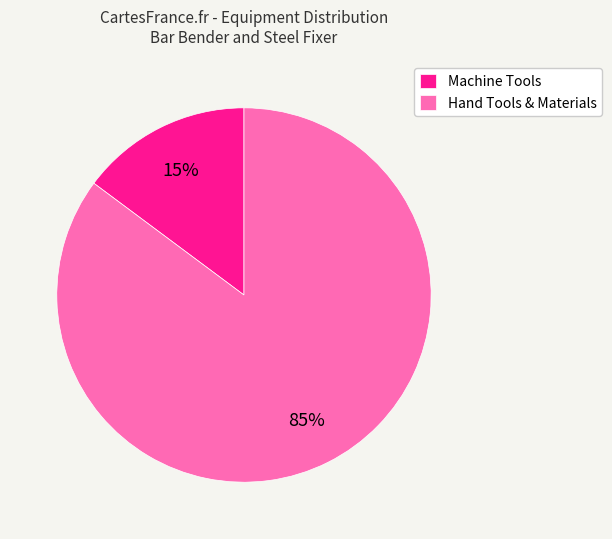

Count the number of slices in the pie.

2